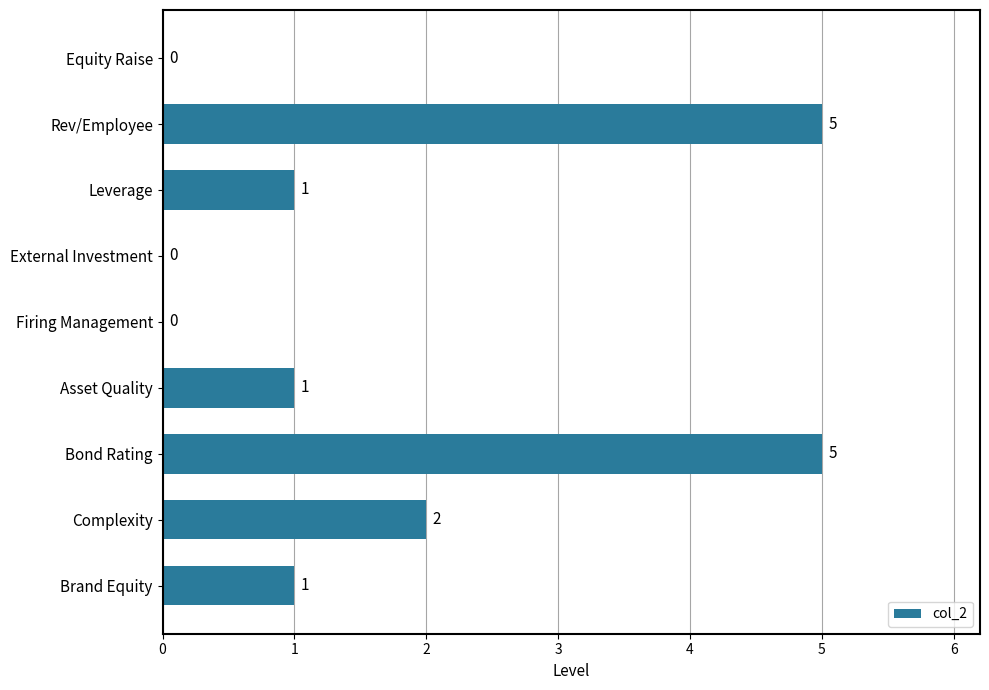

Is it true that the value at Asset Quality is 1?

True